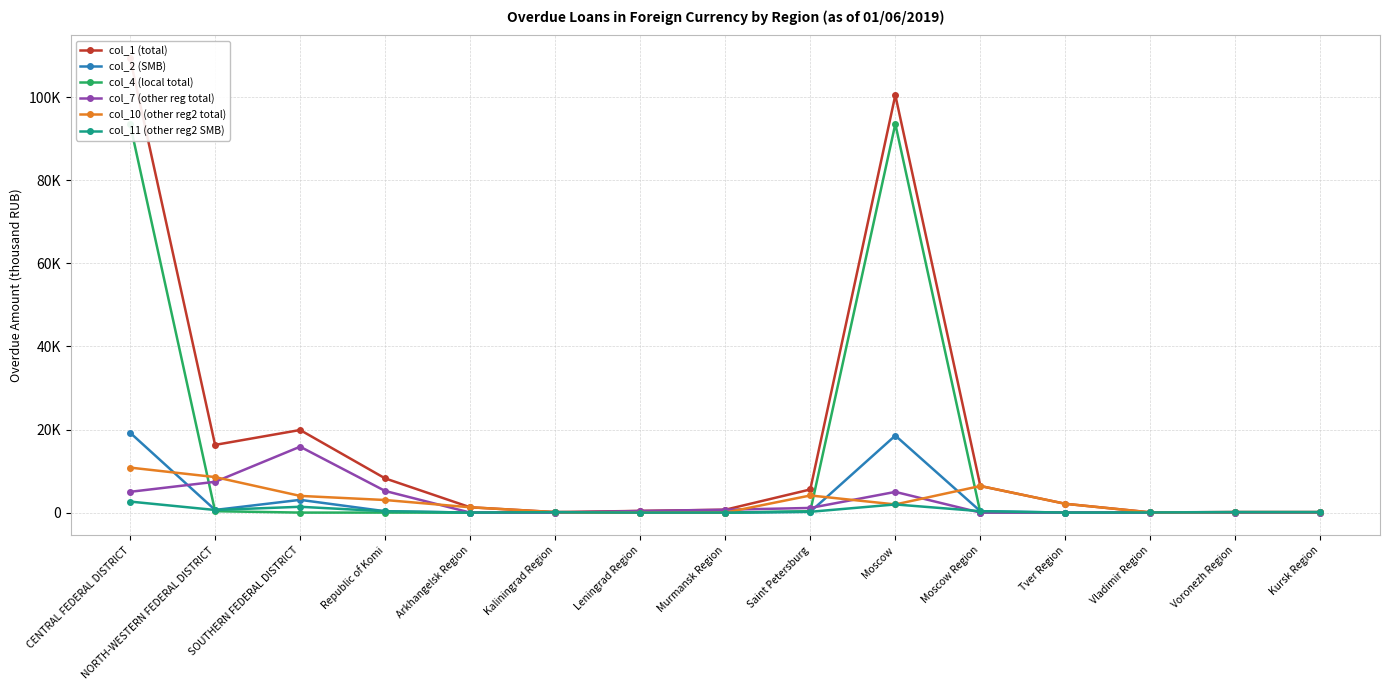

How many times do col_7 (other reg total) and col_10 (other reg2 total) cross each other?

6